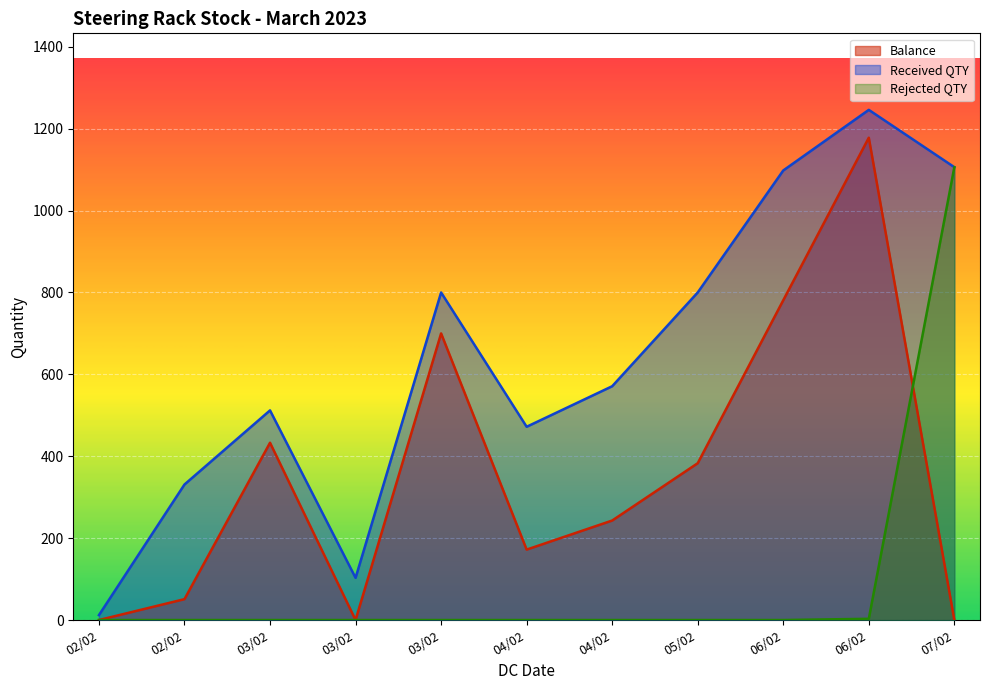

What is the label of the 3rd point from the right?

06/02